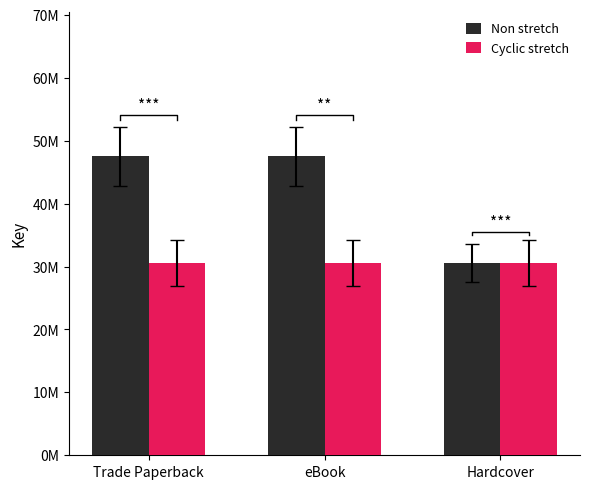

What is the difference between the highest and lowest values at eBook?

16915326